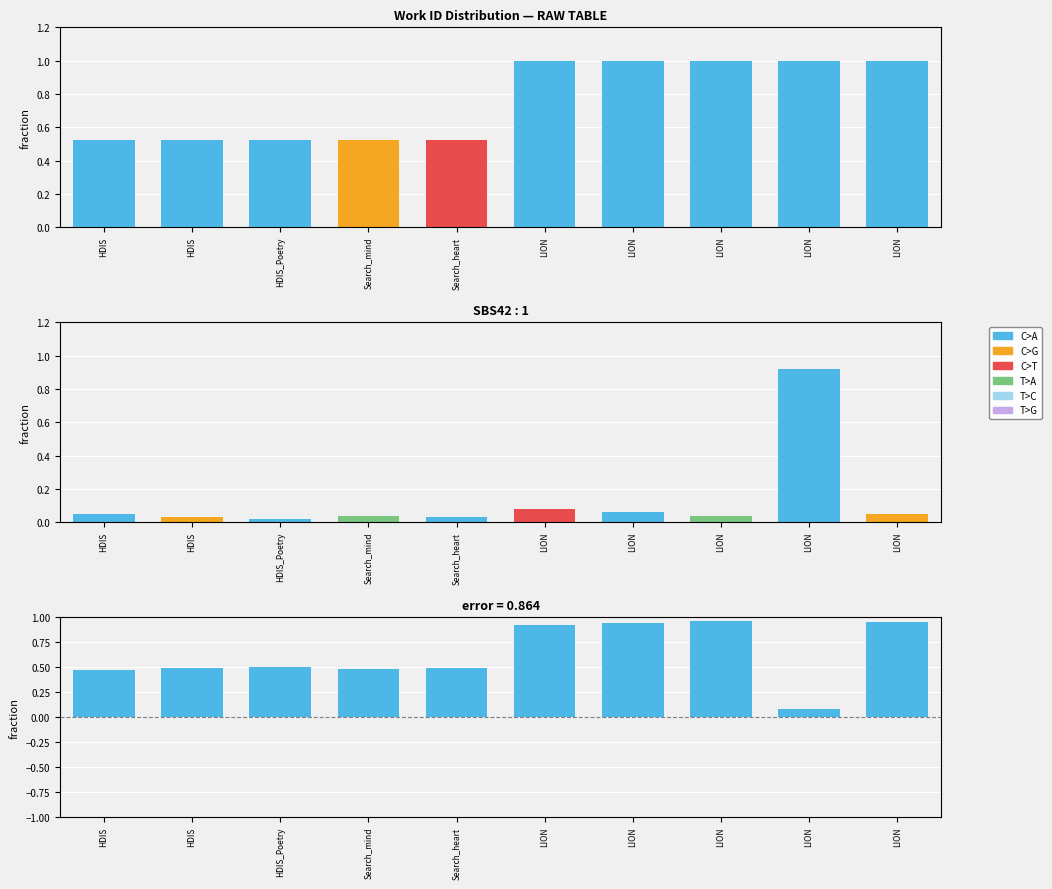

Is it true that error equals 0.9 at LION?

True